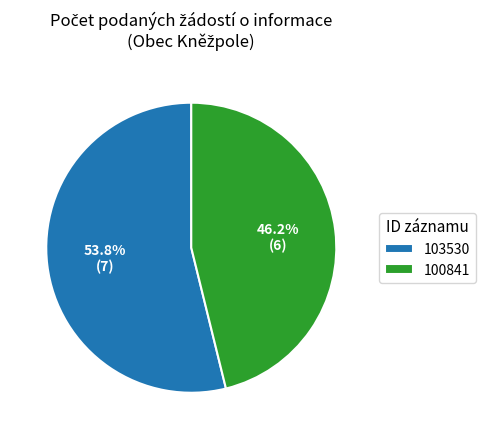

What is the smallest slice in the pie chart?

100841